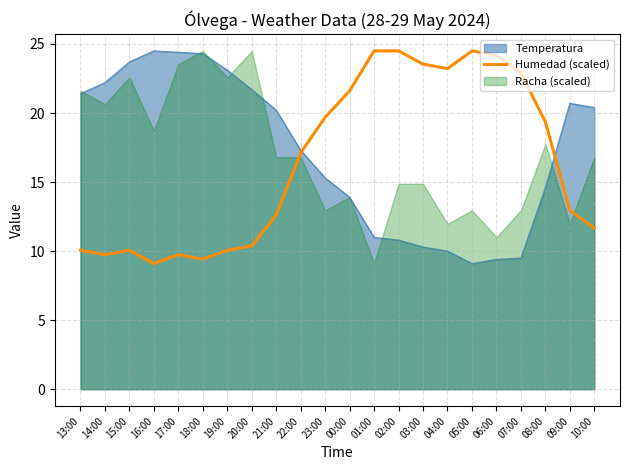

How many values are below 17?

11